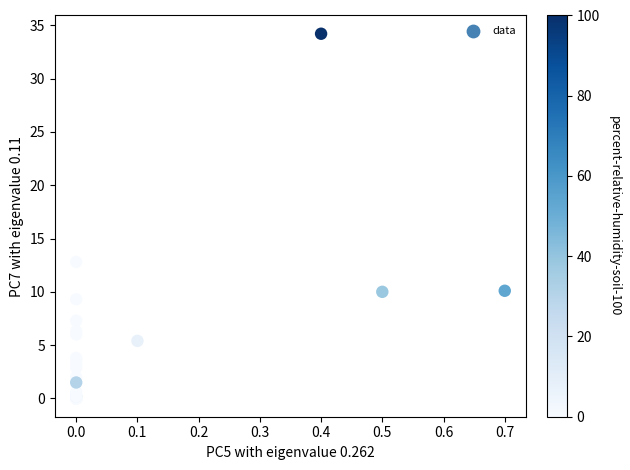

What Y value in the scatter plot is closest to 17?

12.8